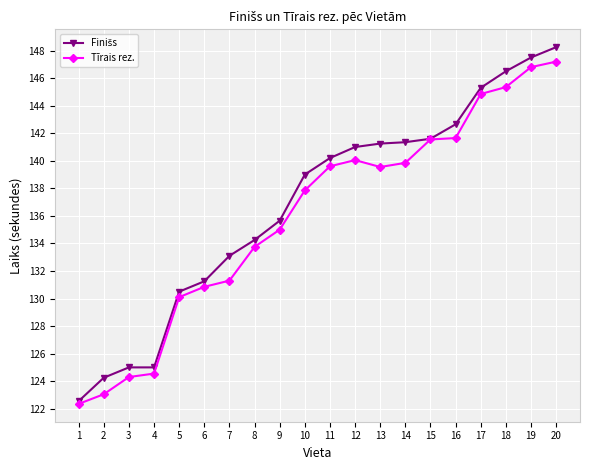

The Tīrais rez. series shows 180.9 at 2. True or false?

False